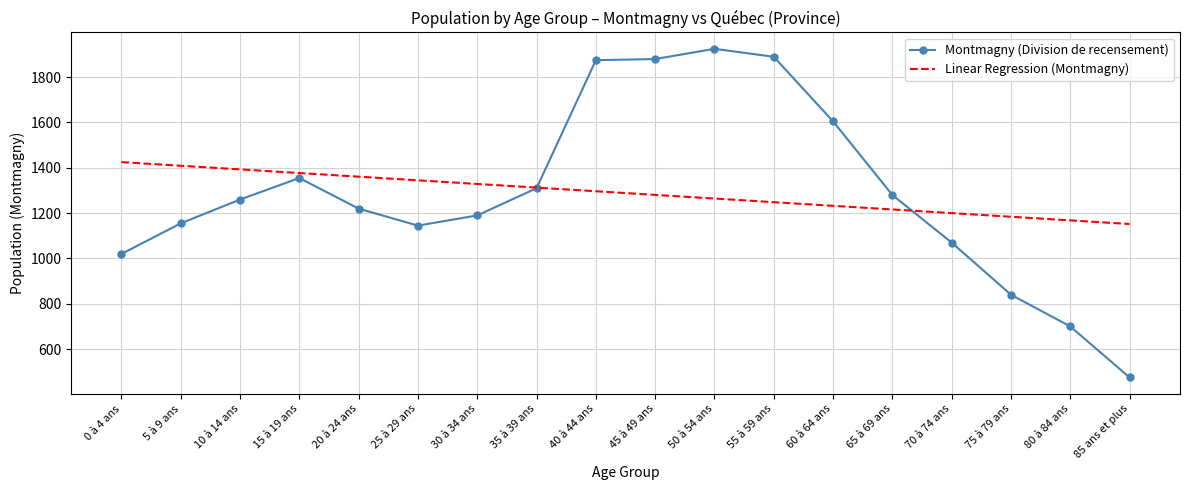

Which series has the widest spread of values?

Montmagny (Division de recensement)